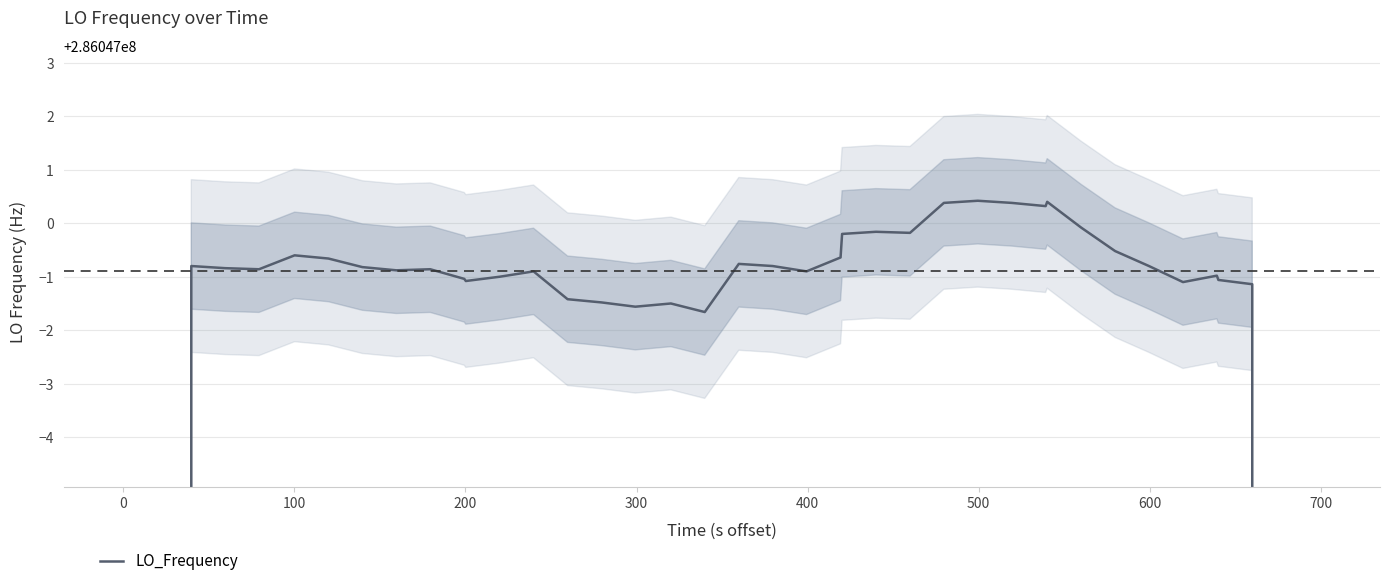

The chart shows a value of 377959571.2 at 24. True or false?

False